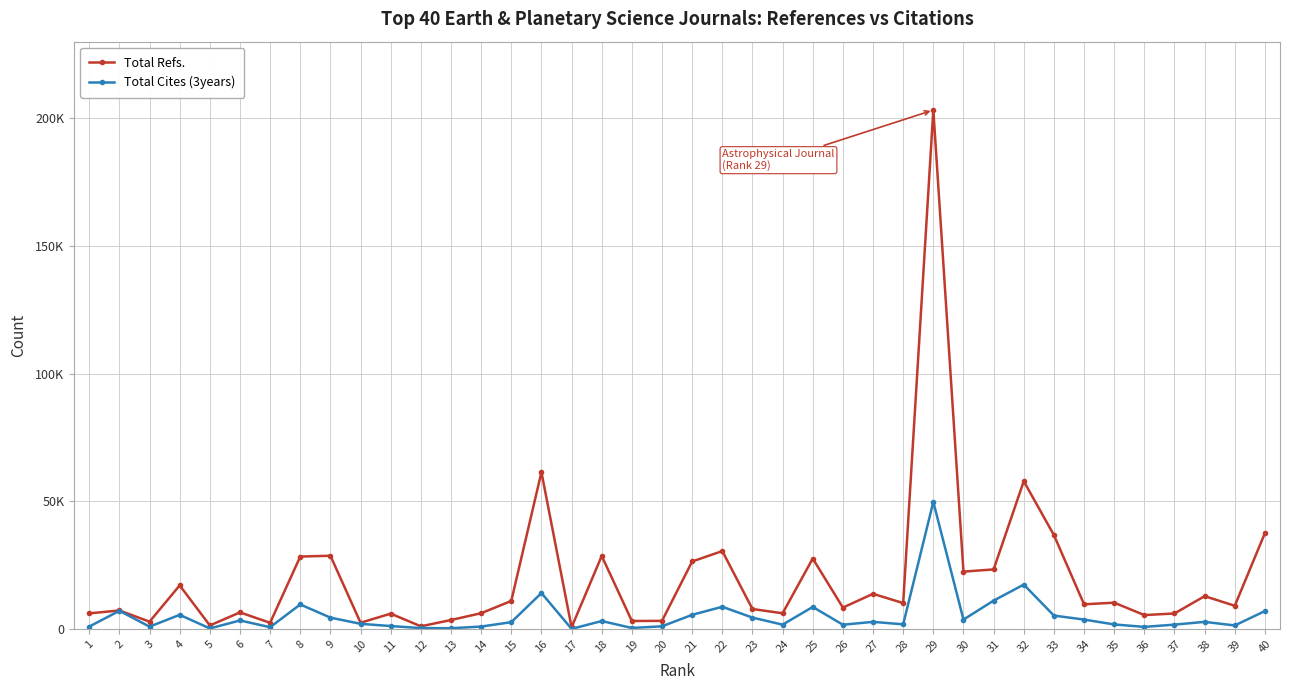

What is the value of the Total Cites (3years) point at the 26th from the left?

1685